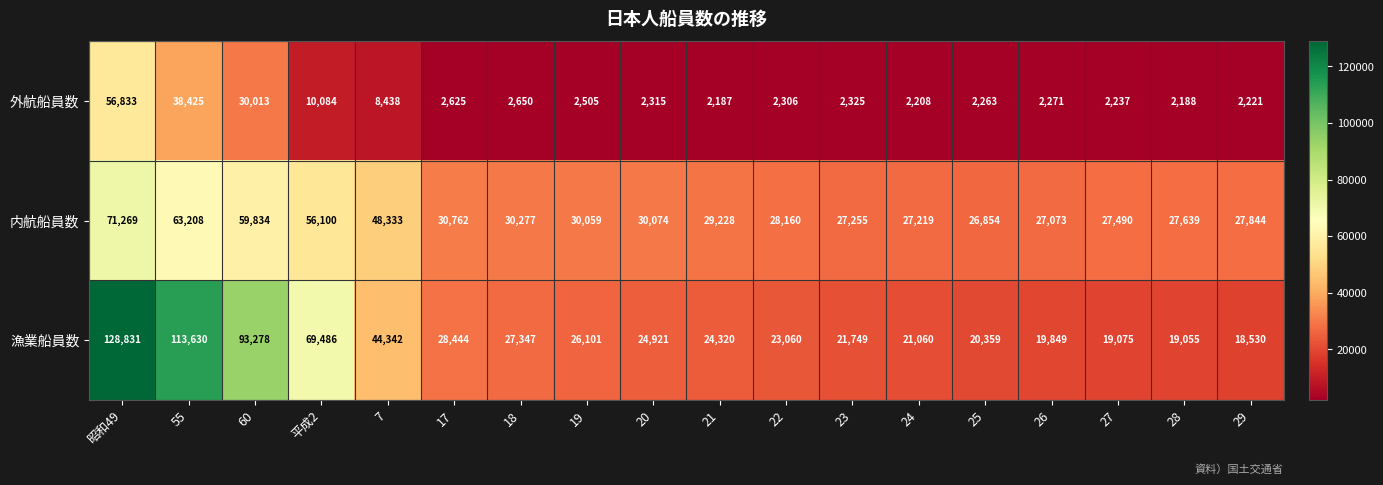

Which series has the widest spread of values?

漁業船員数